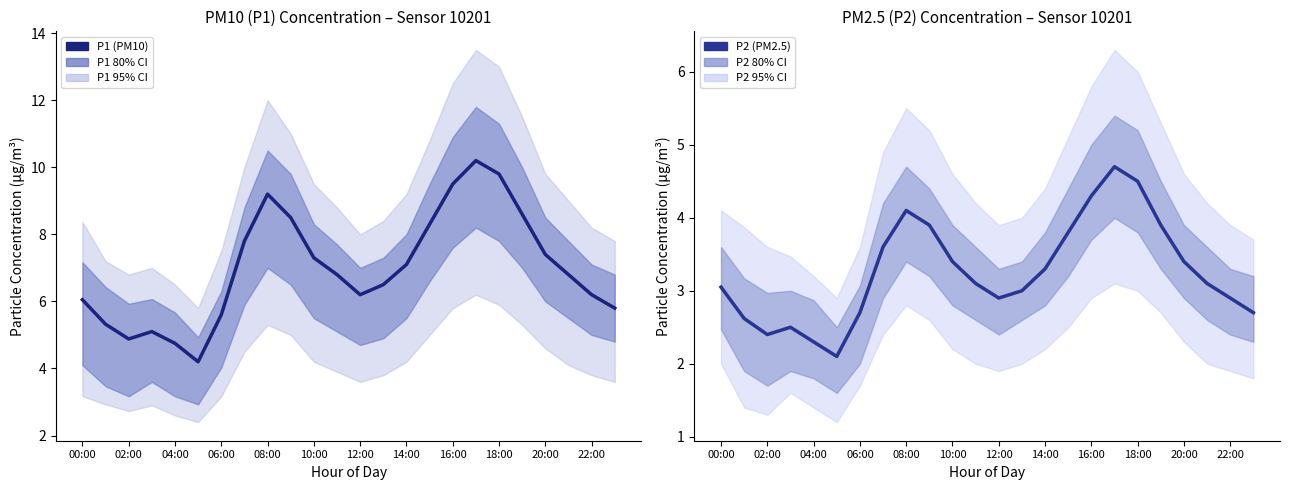

What is the label of the 2nd point from the right?

22:00